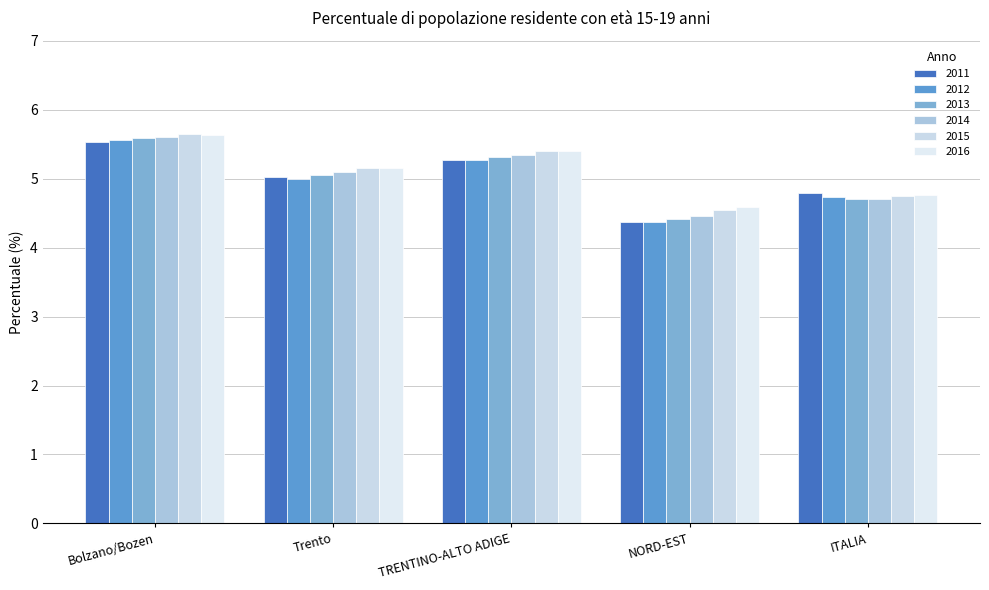

Where is 2015 nearest to the value 5?

Trento